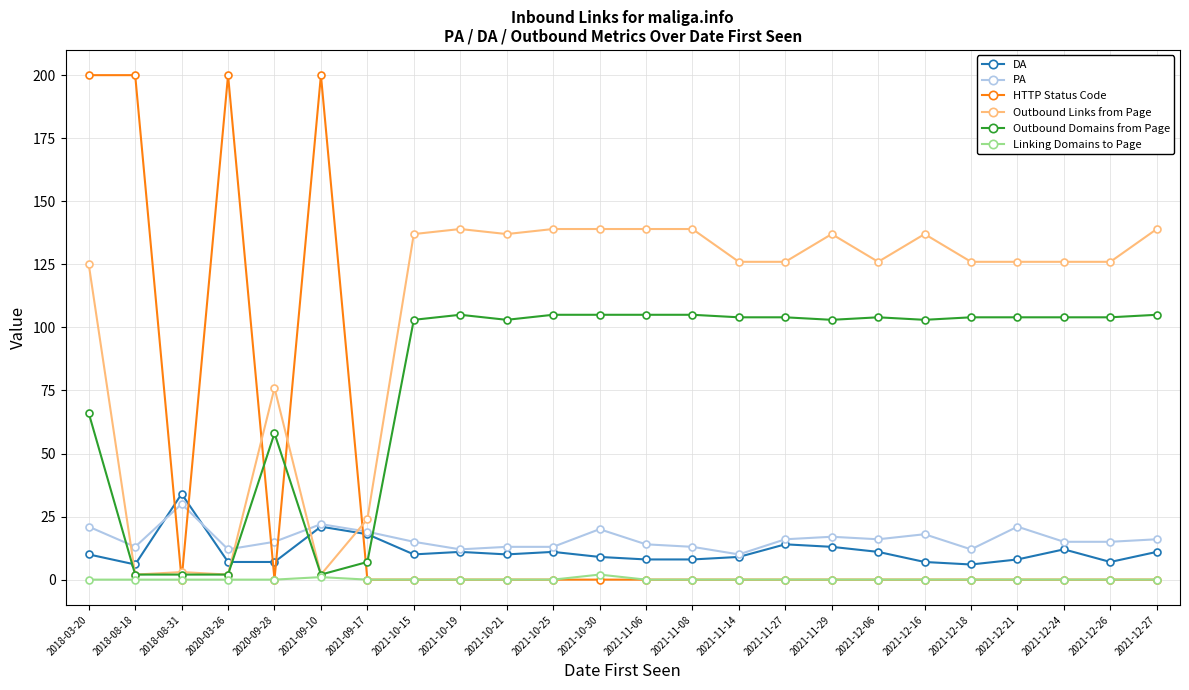

Which series has the widest spread of values?

HTTP Status Code